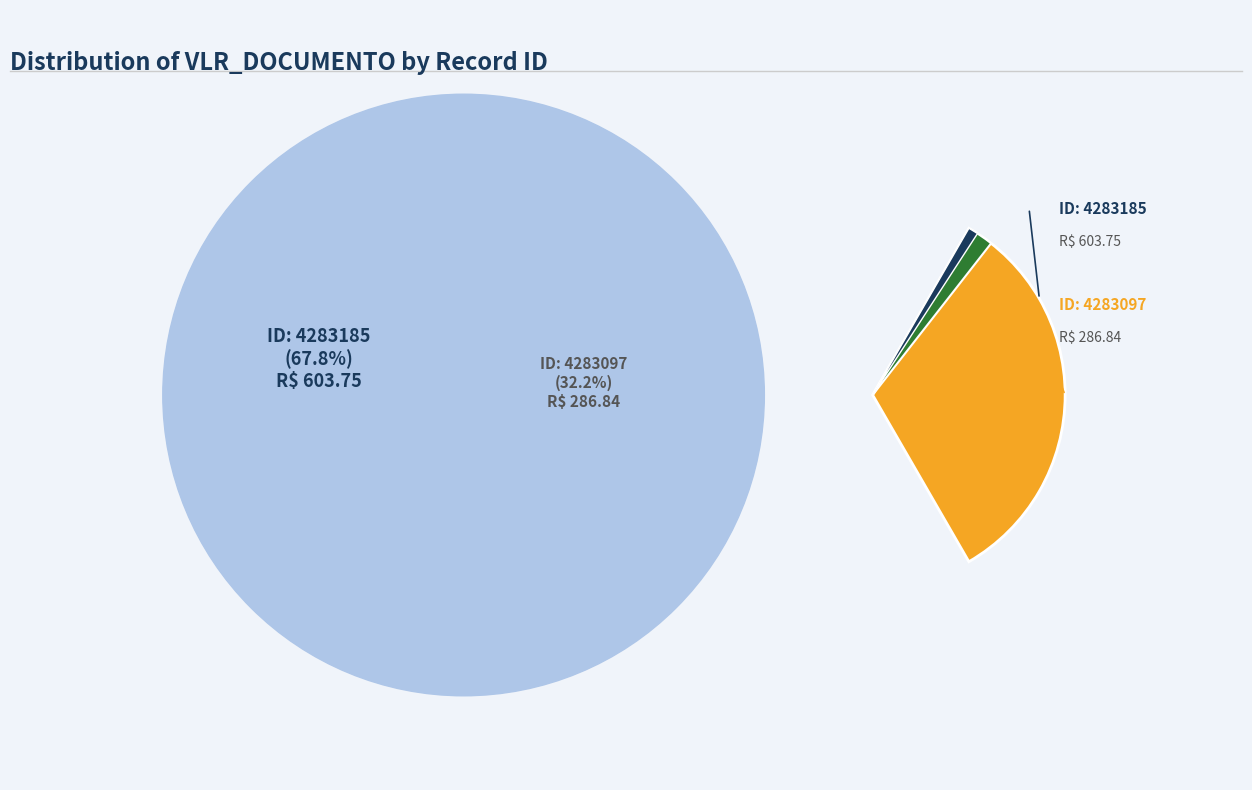

Does any single category account for the majority?

Yes